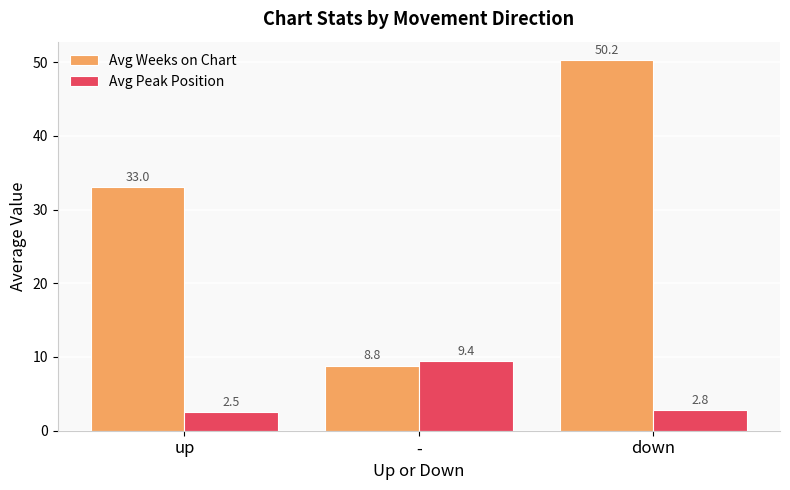

Rank the categories by Avg Weeks on Chart value from lowest to highest.

-, up, down